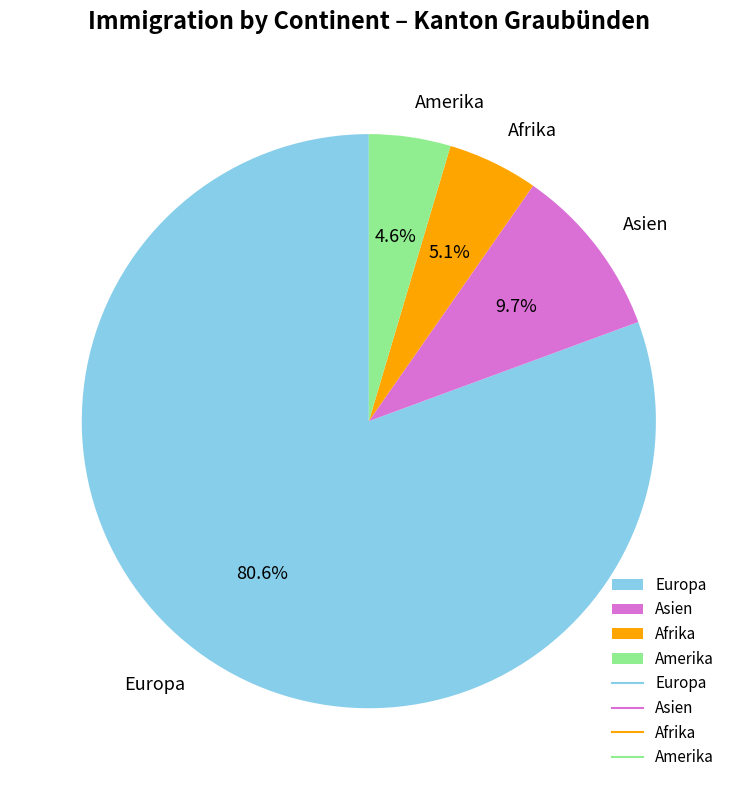

Is it true that Asien is 18% of the pie?

False